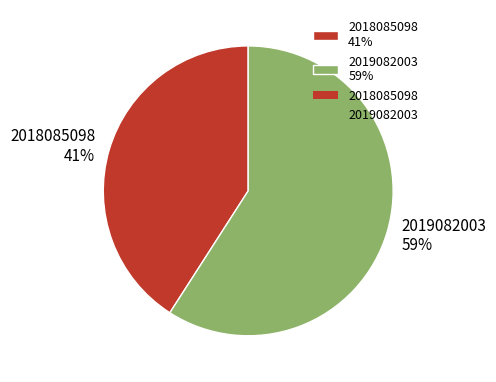

Is the sum of 2019082003 59% and 2018085098 41% greater than half?

Yes